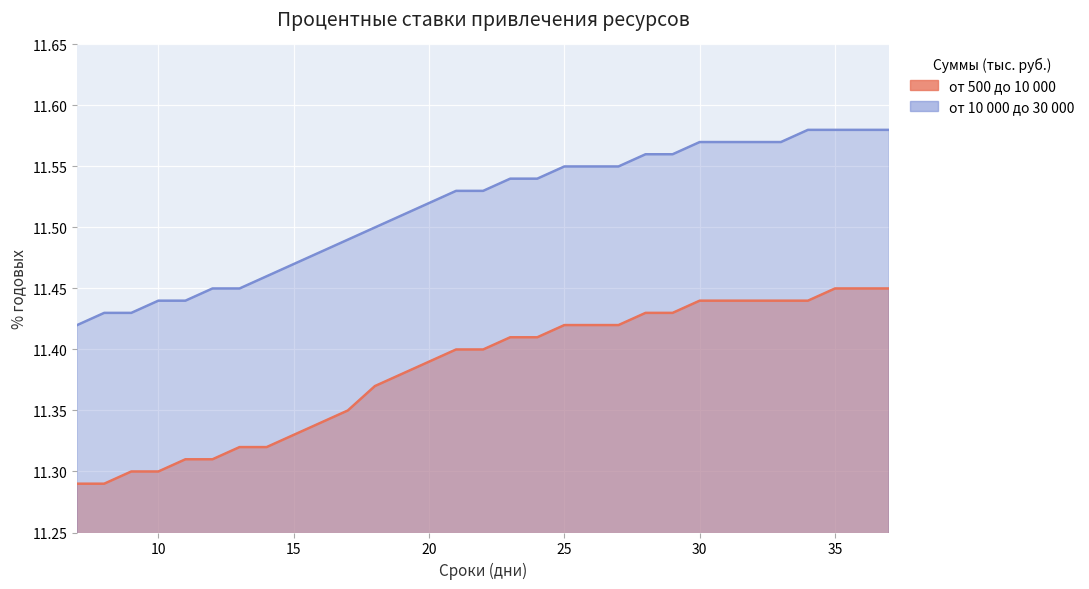

Is it true that от 10 000 до 30 000 equals 2.7 at 8?

False